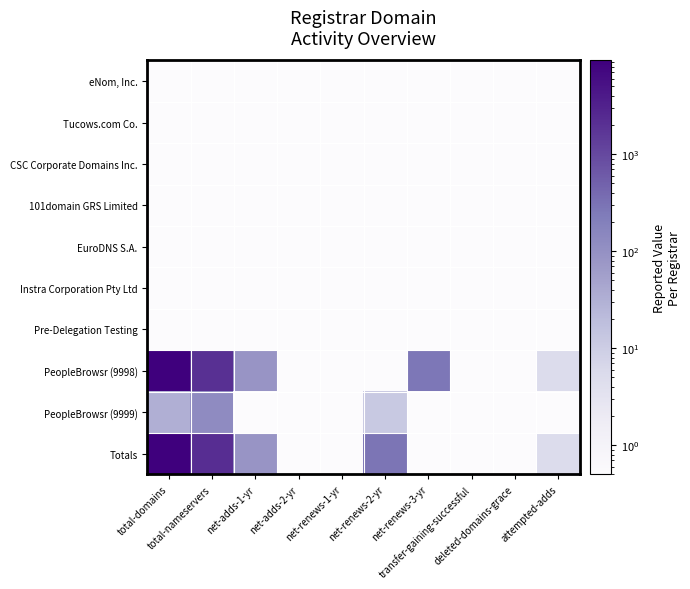

List the series in order of their peak value, lowest first.

eNom, Inc., Tucows.com Co., CSC Corporate Domains Inc., 101domain GRS Limited, EuroDNS S.A., Instra Corporation Pty Ltd, Pre-Delegation Testing, PeopleBrowsr (9999), PeopleBrowsr (9998), Totals